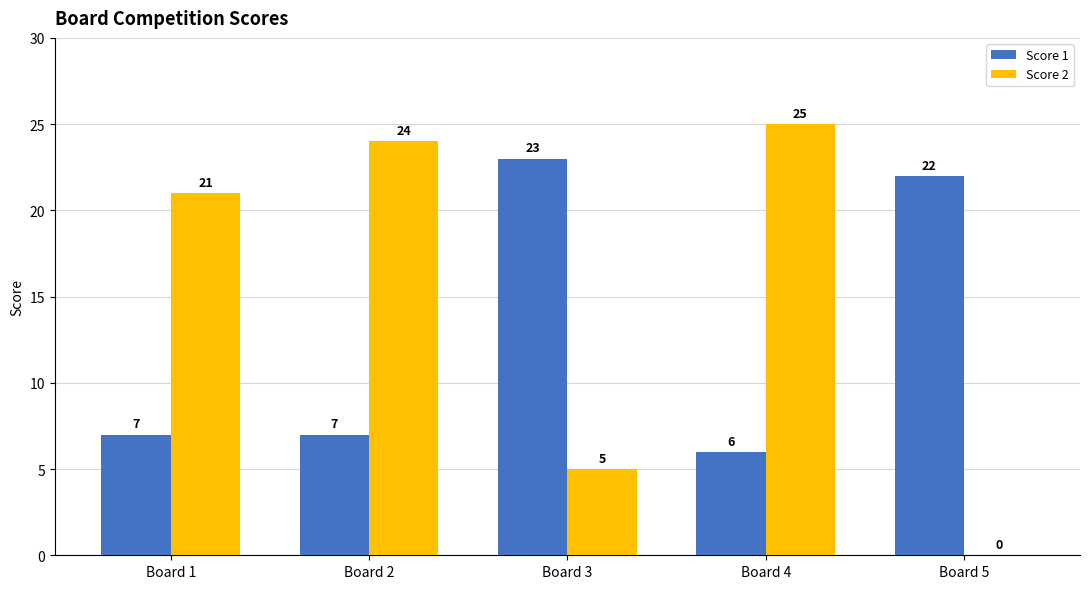

What is the sum of the Score 2 values at Board 5 and Board 2?

24